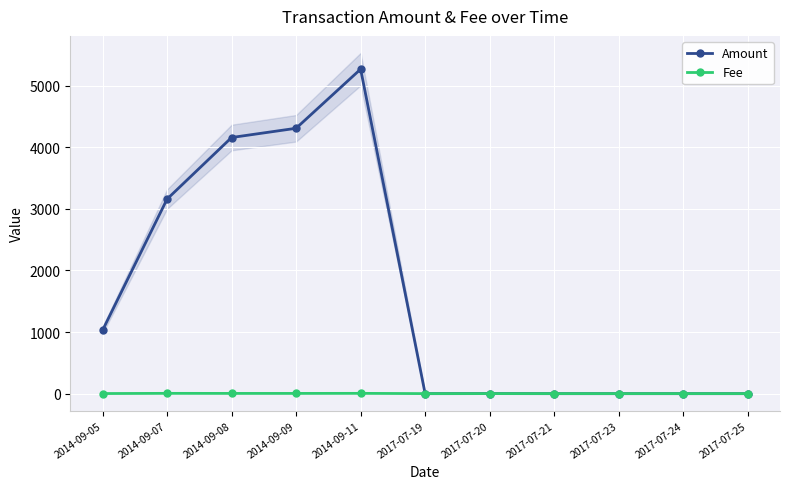

What is the label of the 1st point from the right?

2017-07-25